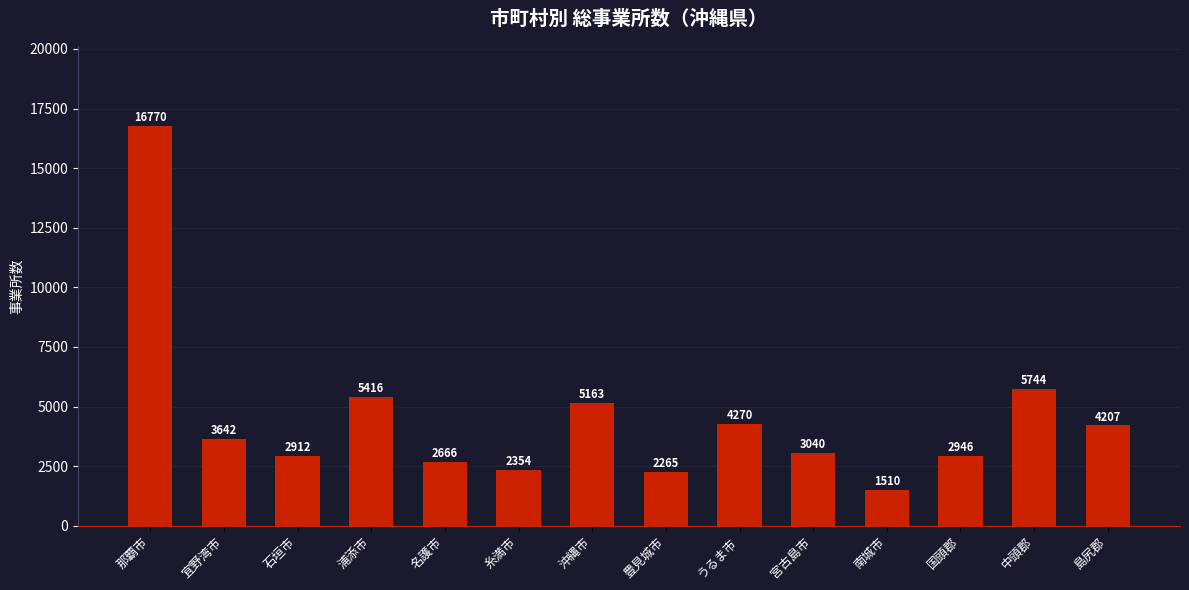

The chart shows a value of 3291 at 豊見城市. True or false?

False